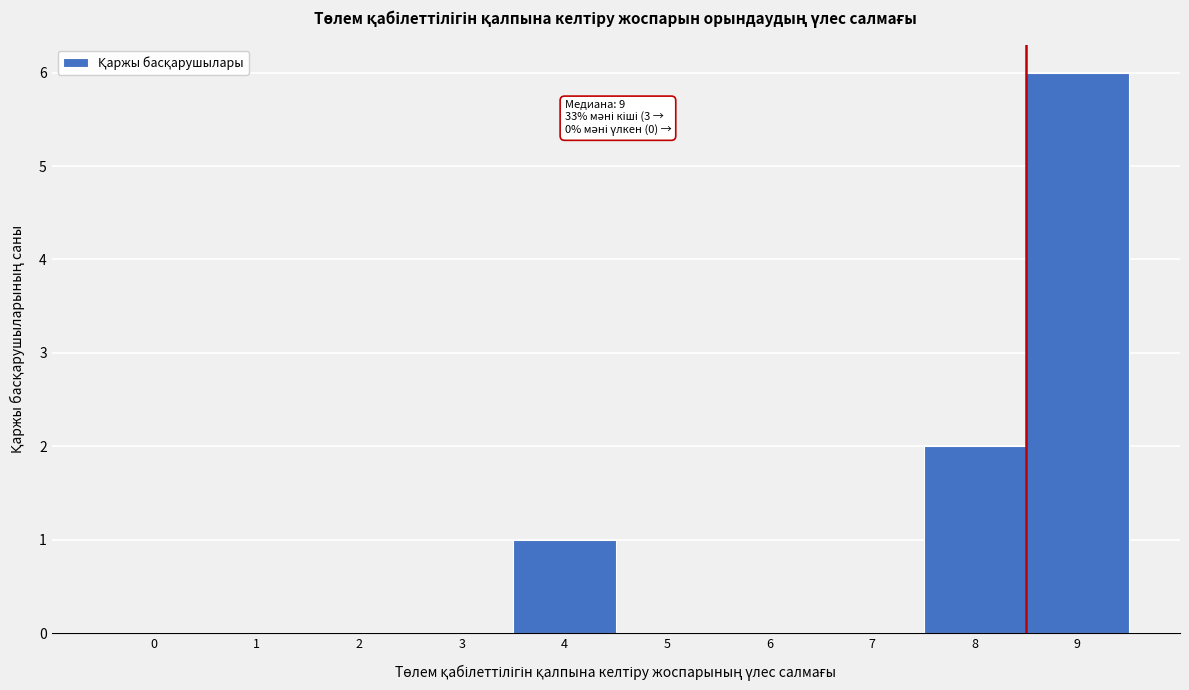

Reading left to right, transcribe all the data shown in this chart.

0=0	1=0	2=0	3=0	4=1	5=0	6=0	7=0	8=2	9=6